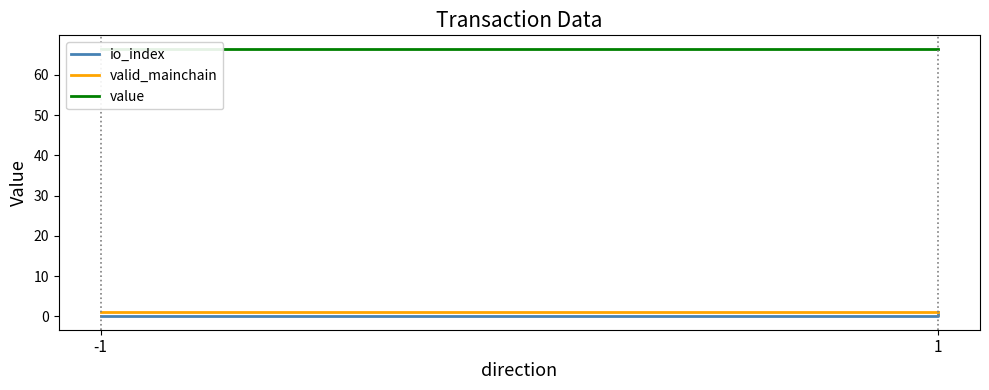

What is the lowest value of the value series?

66.5